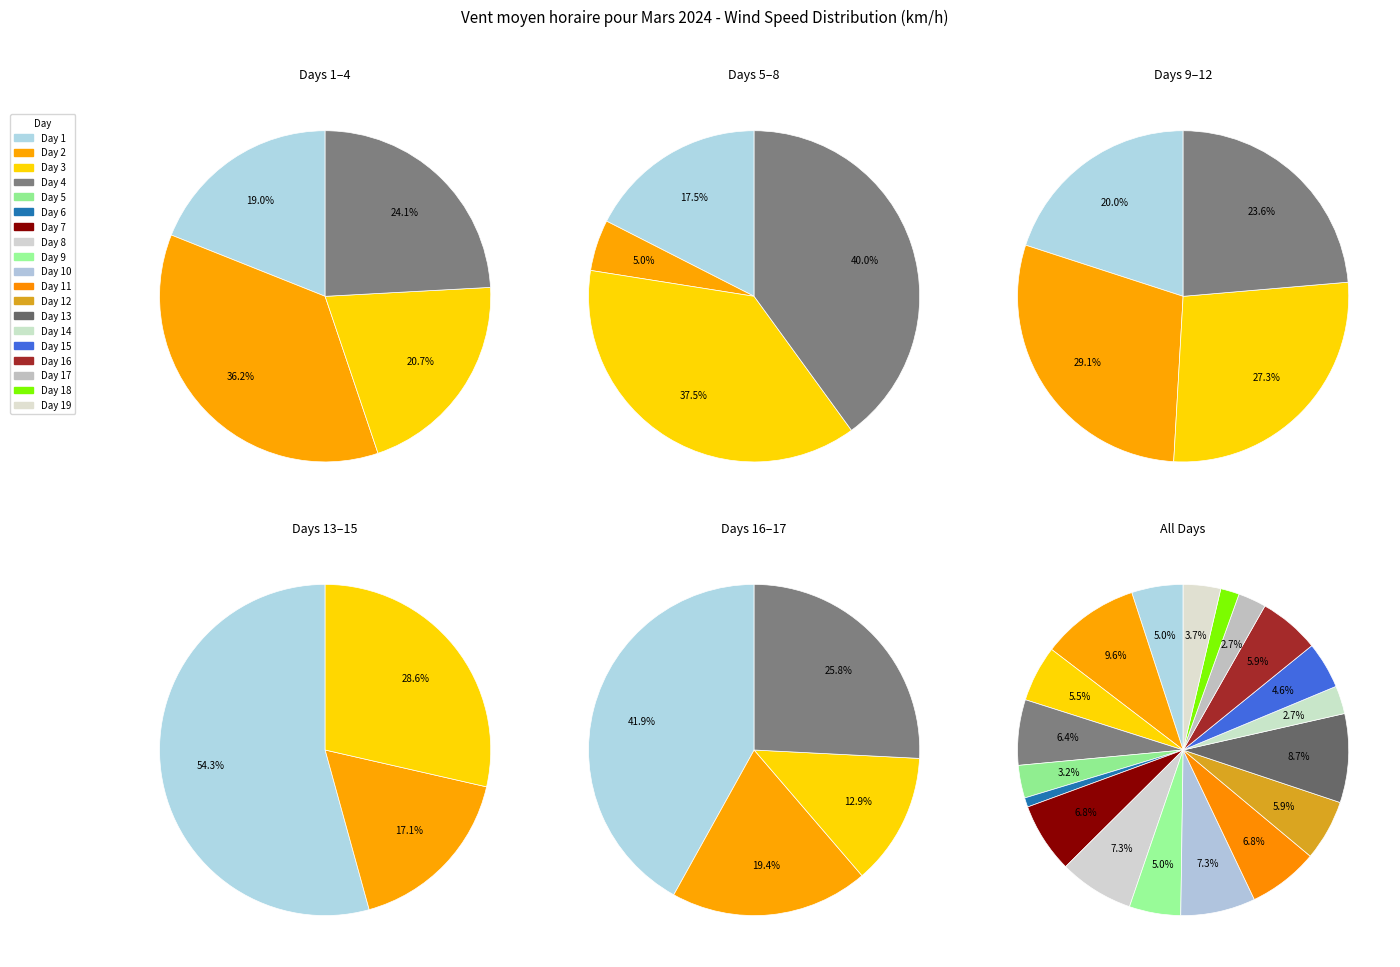

Rank the categories by value from highest to lowest.

2, 13, 8, 10, 7, 11, 4, 12, 16, 3, 1, 9, 15, 19, 5, 14, 17, 18, 6